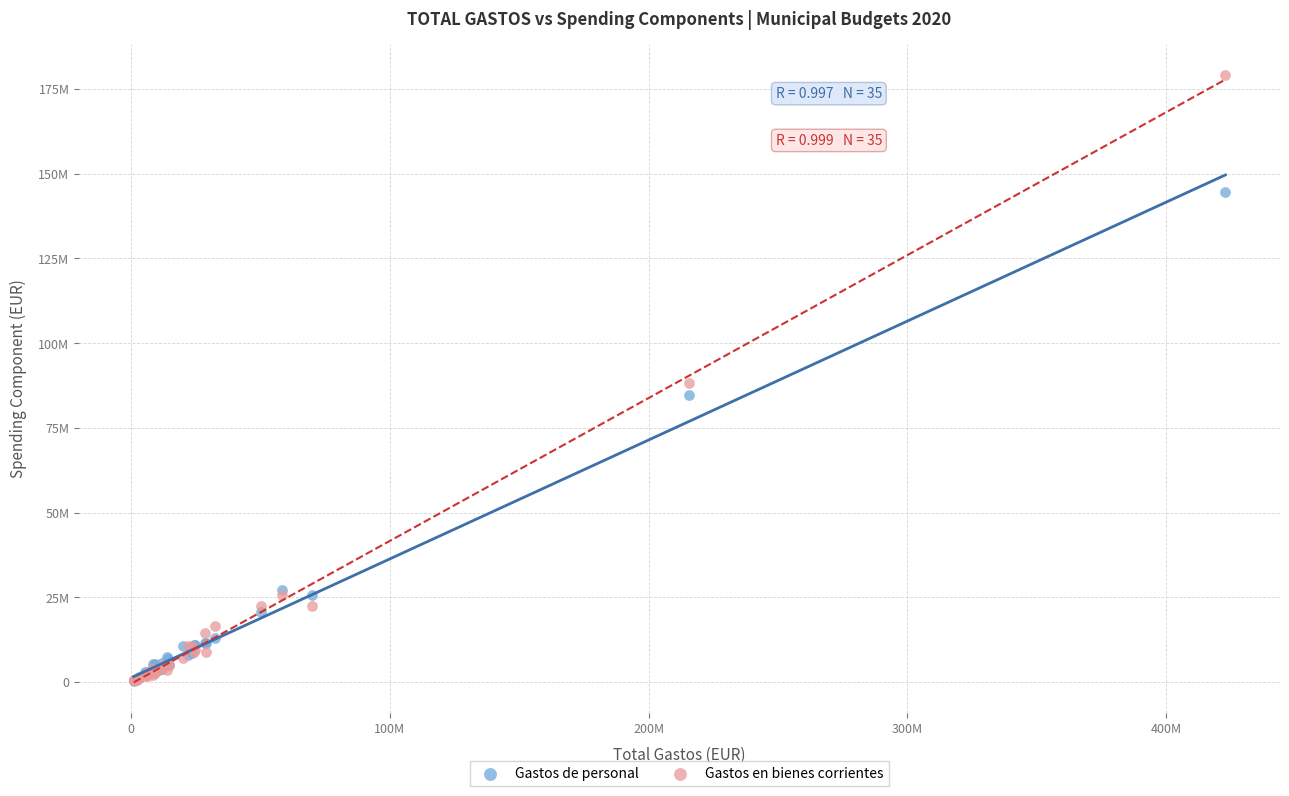

Which series has the largest Y range (max minus min)?

Gastos en bienes corrientes